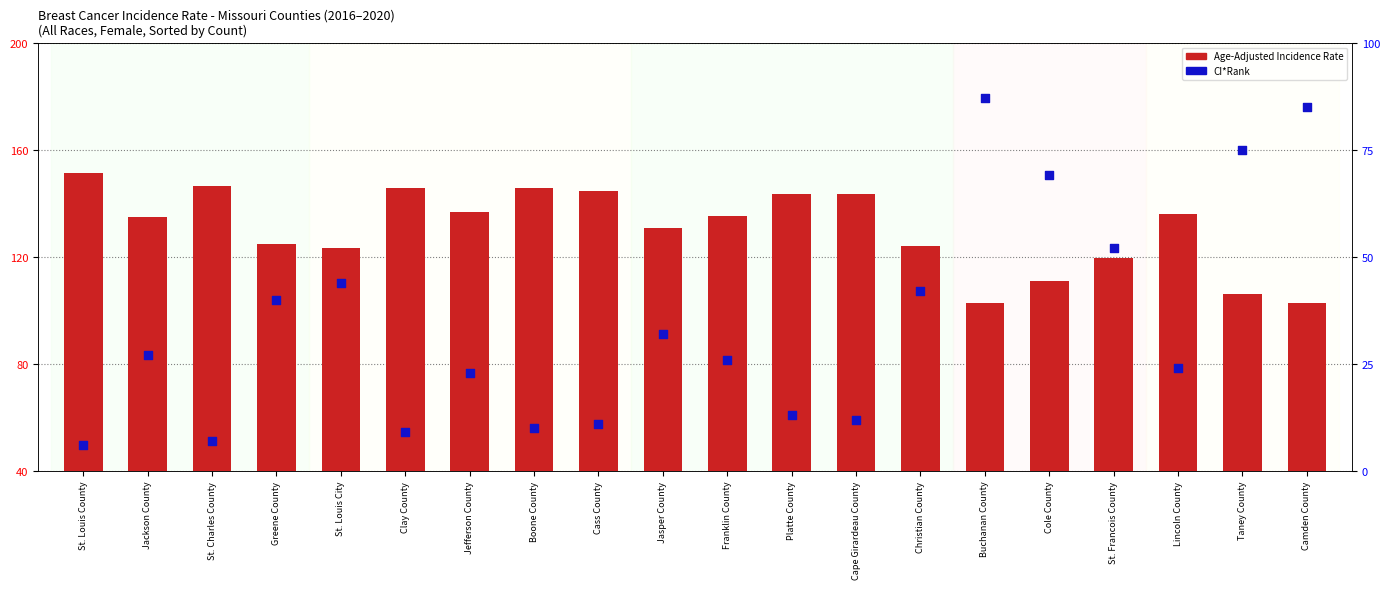

At which category is the sum across all series the highest?

Buchanan County